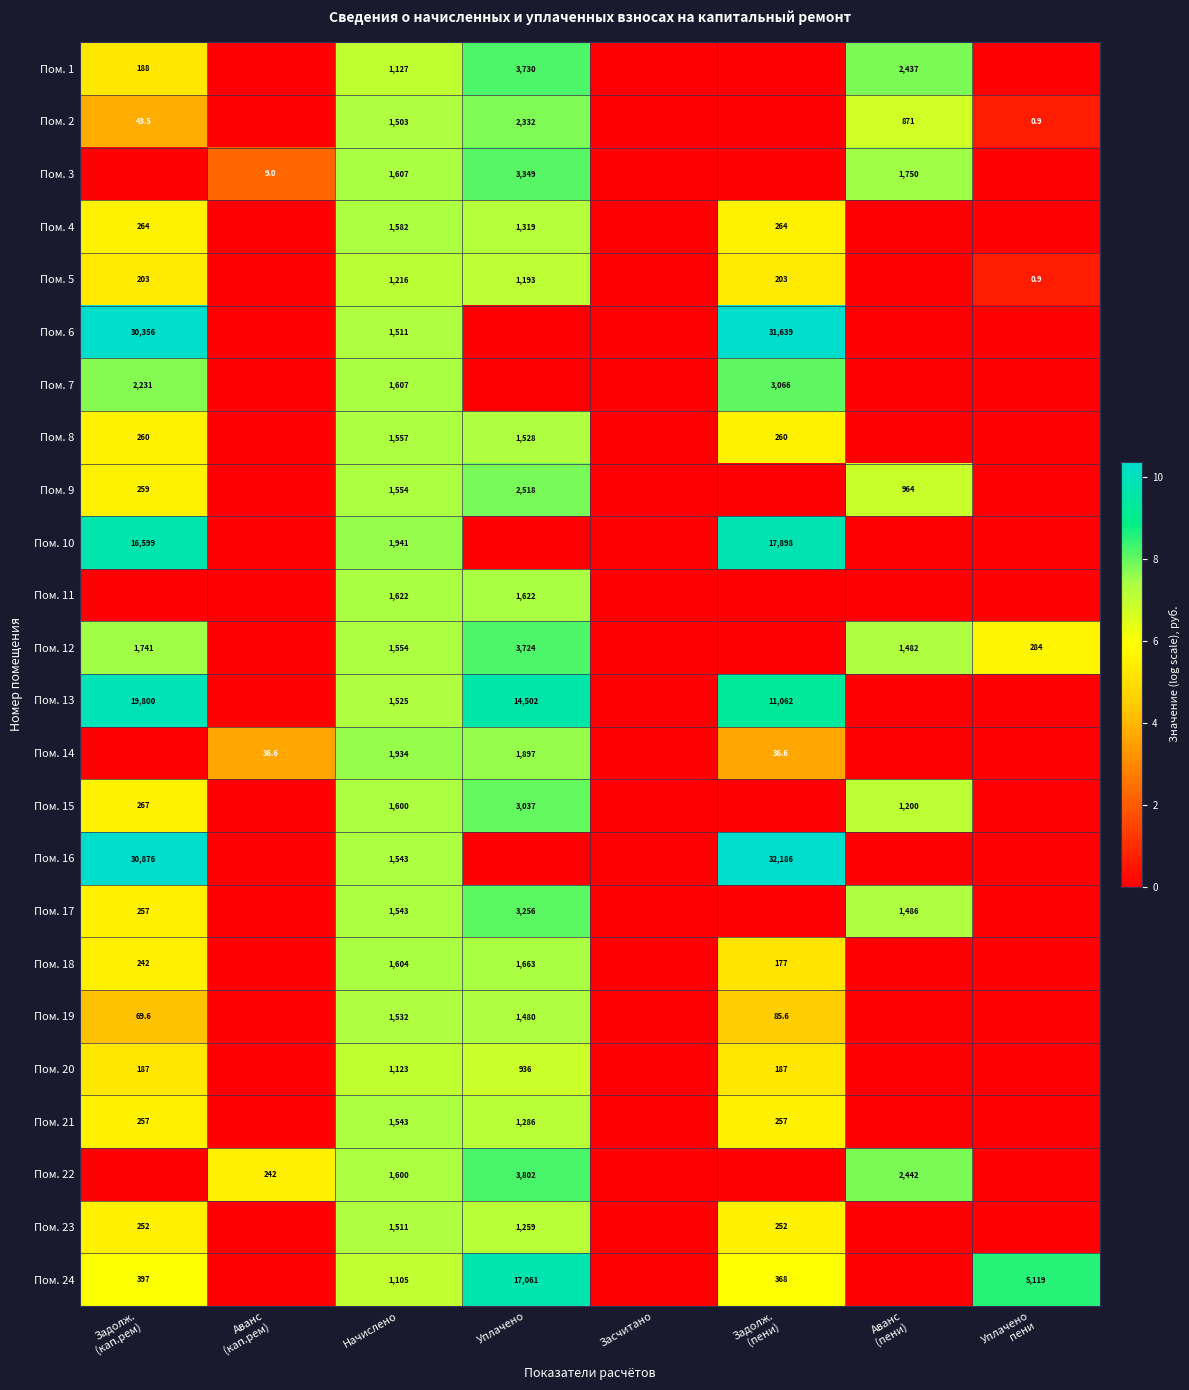

How many values in the Пом. 21 series exceed 5?

4